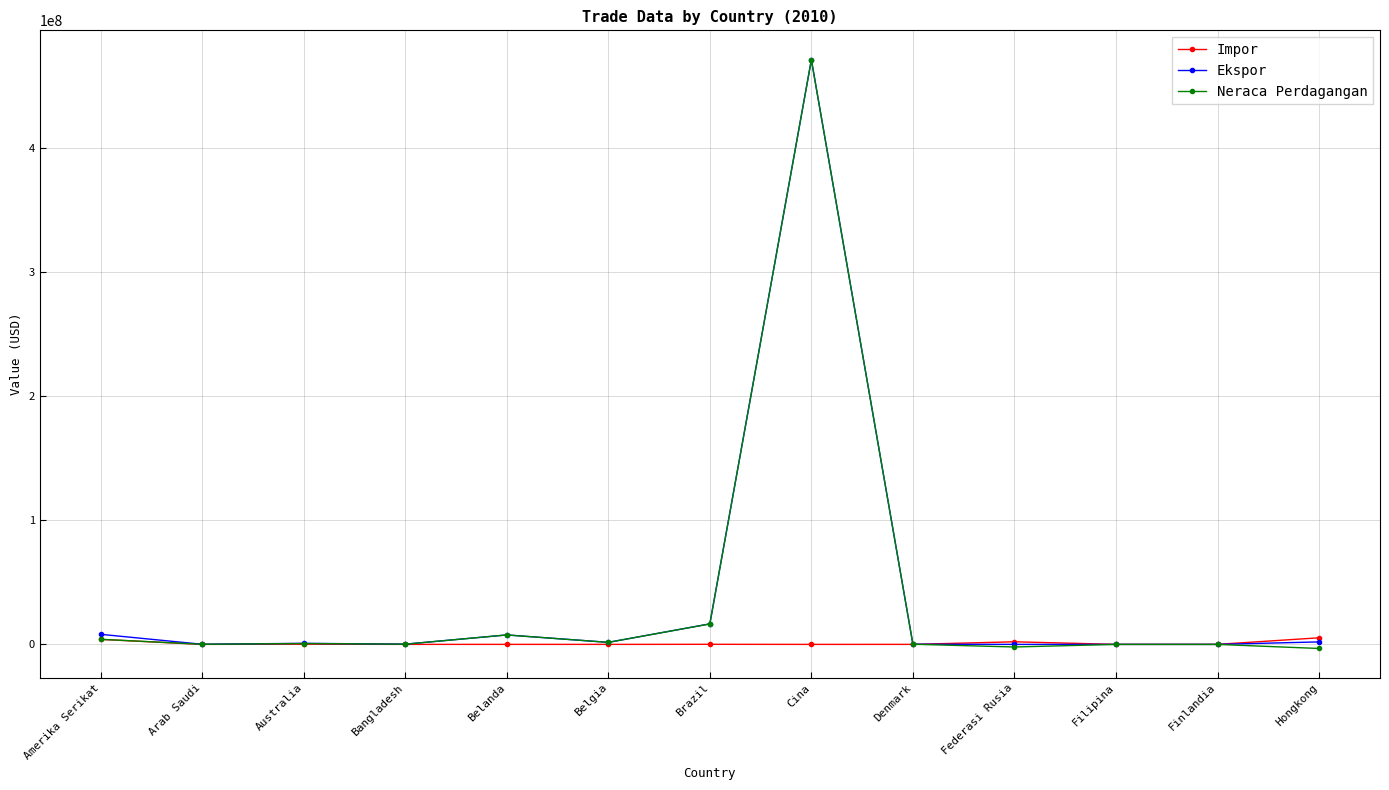

How many distinct data groups are displayed?

3